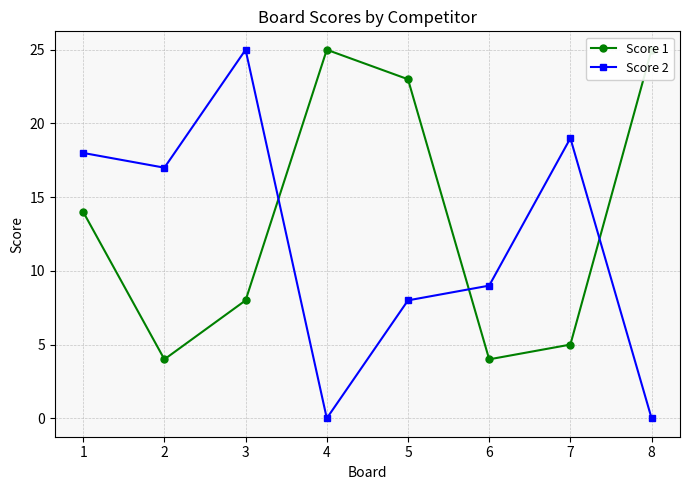

True or false: Score 1 has more than 2 interior local peaks.

False